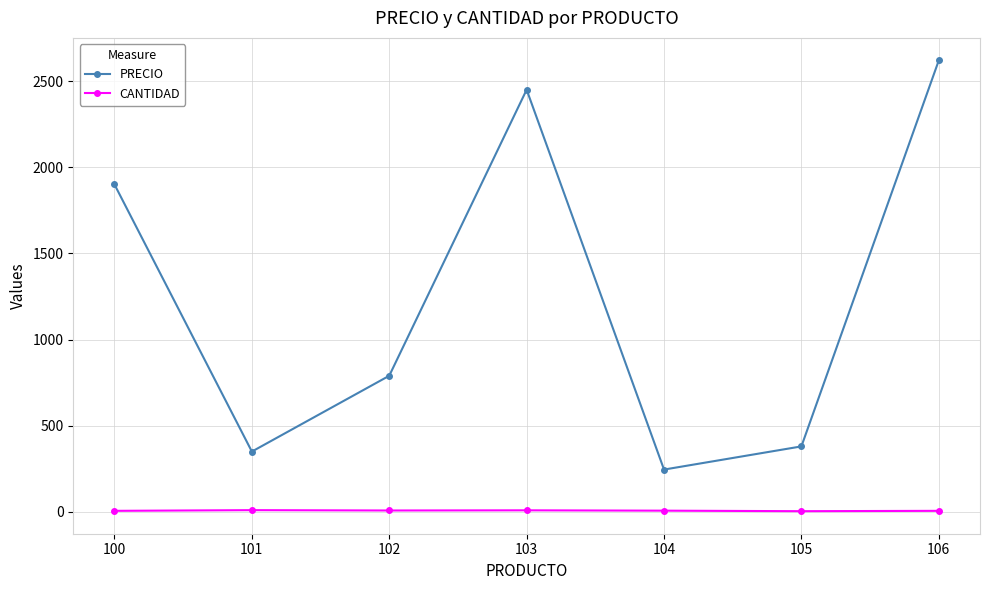

Which series has the widest spread of values?

PRECIO